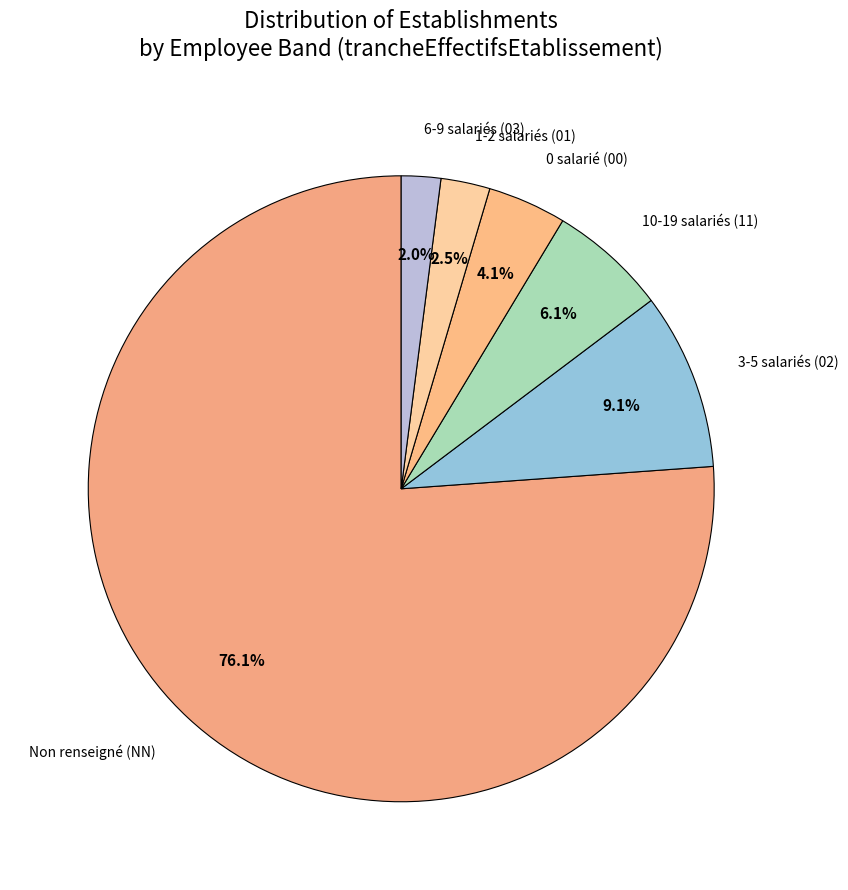

Do 0 salarié (00) and 3-5 salariés (02) together represent more than half of the pie?

No